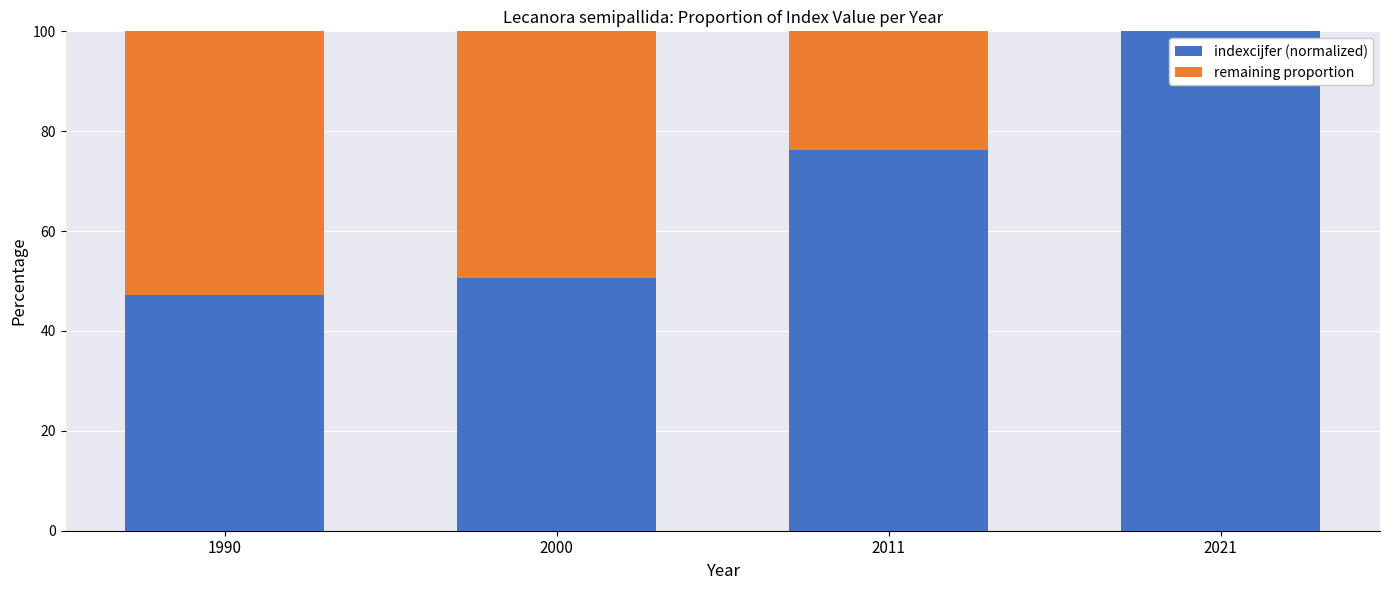

What is the total value across all series at 2021?

100.0